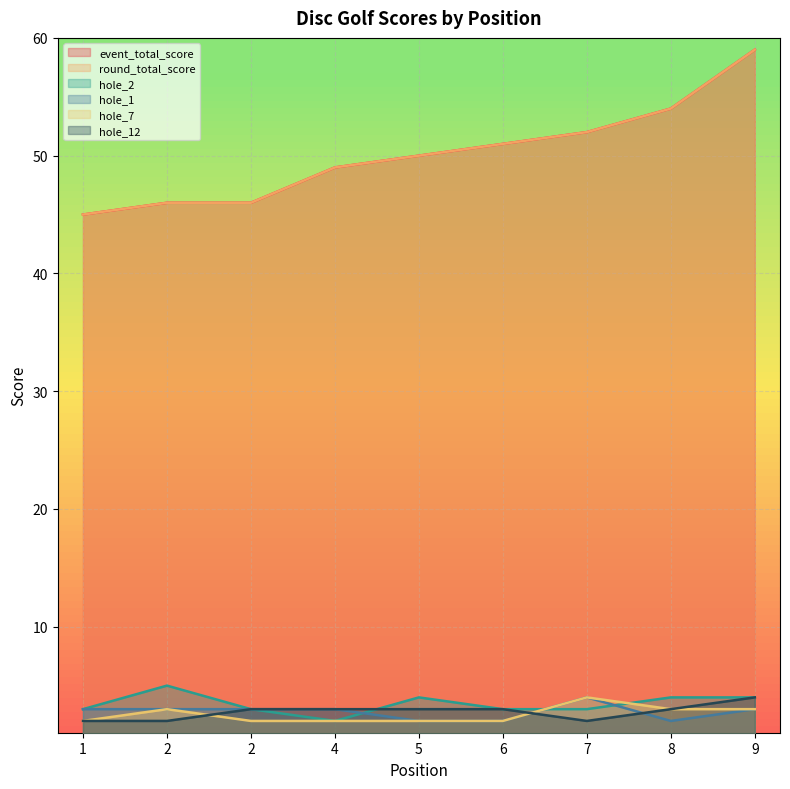

After their last crossing, which series has the higher values: hole_7 or hole_2?

hole_2